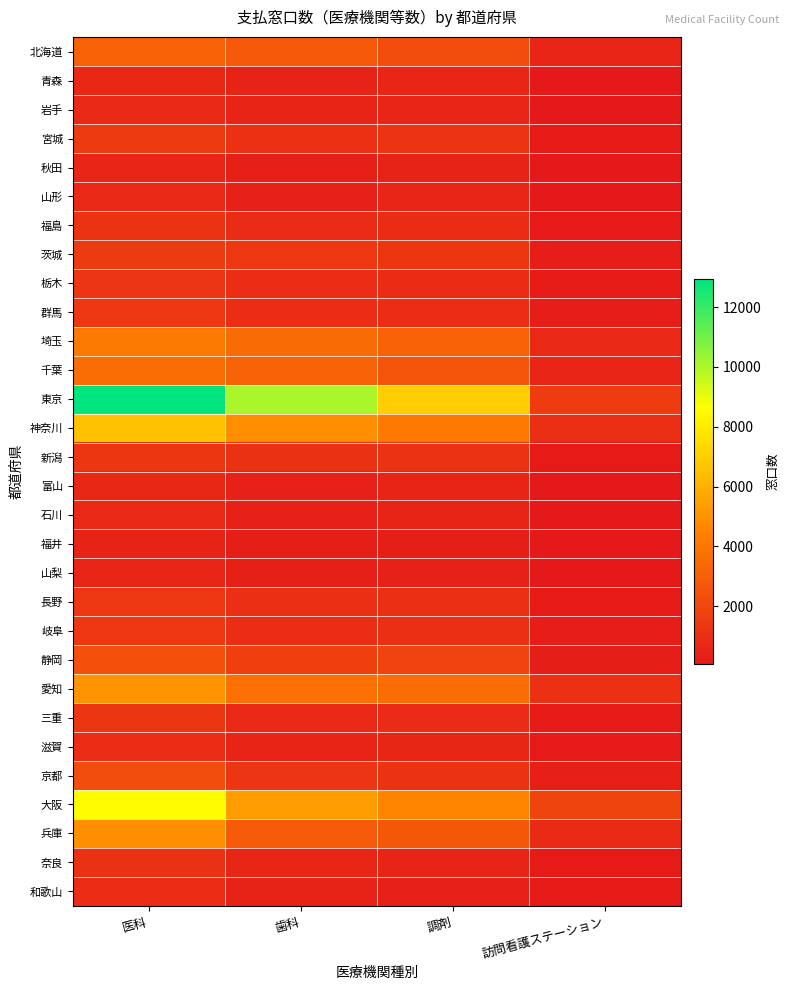

Rank the series at 訪問看護ステーション from highest to lowest value.

大阪, 東京, 愛知, 神奈川, 兵庫, 埼玉, 北海道, 千葉, 京都, 静岡, 茨城, 岐阜, 群馬, 宮城, 三重, 栃木, 奈良, 和歌山, 新潟, 長野, 滋賀, 福島, 青森, 岩手, 石川, 富山, 福井, 山梨, 秋田, 山形